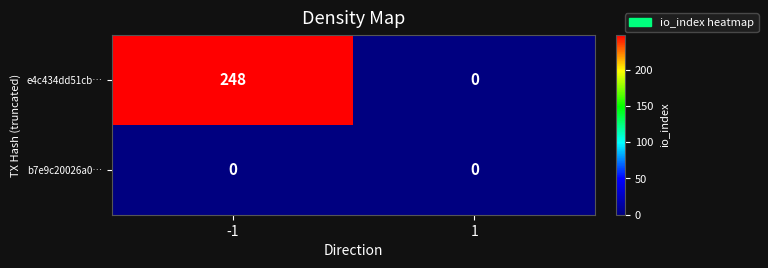

What is the average value of the e4c434dd51cb… series?

124